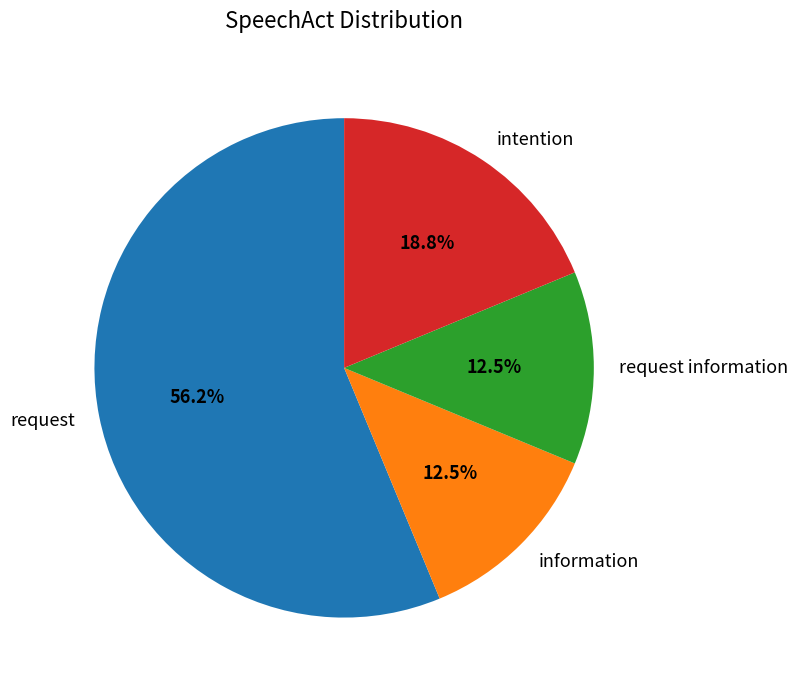

Does request represent more than half of the total?

Yes